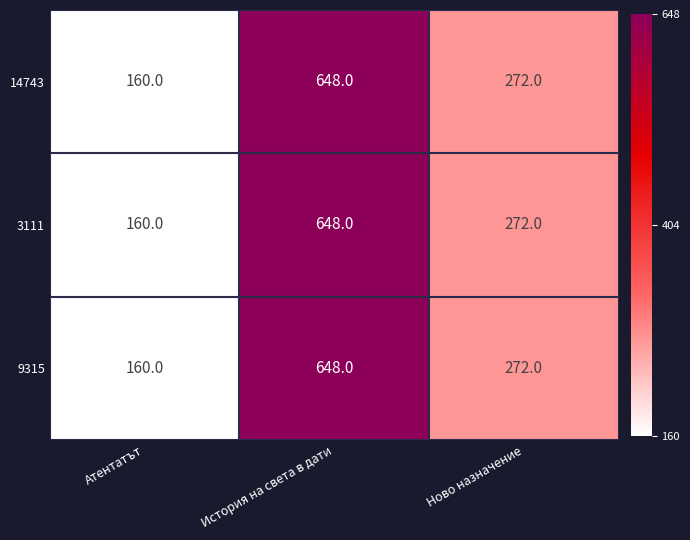

Is the value of 14743 at Ново назначение greater than the value of 9315 at Атентатът?

Yes